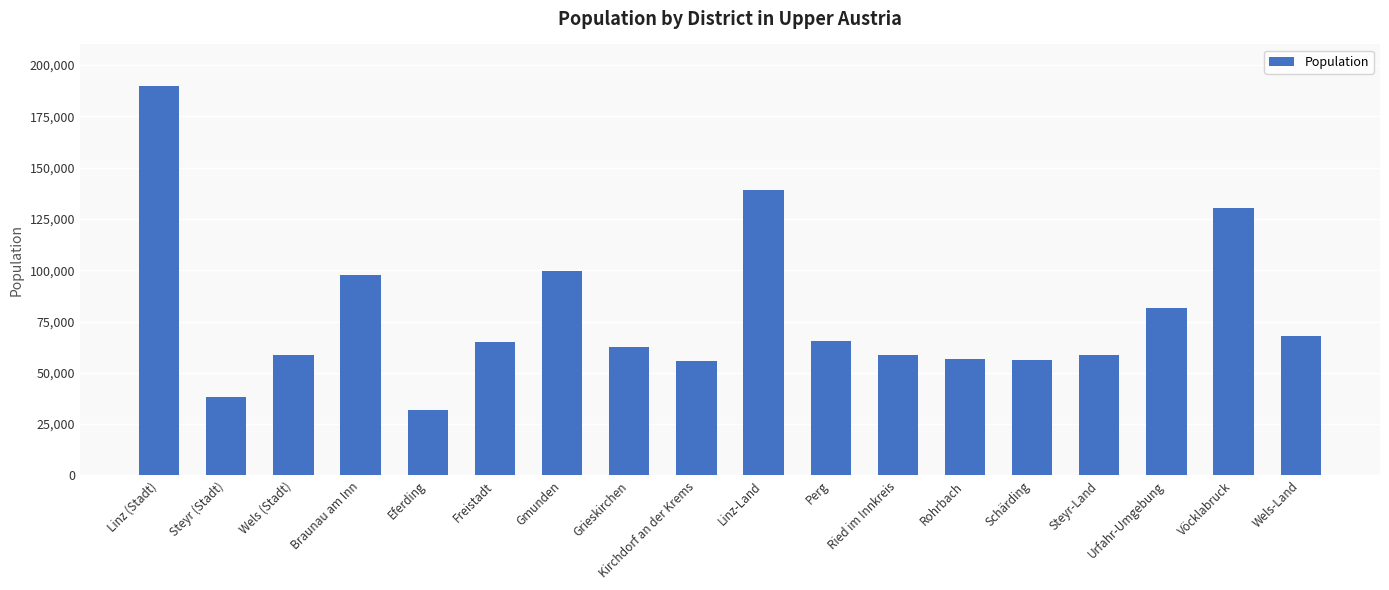

What is the greatest value displayed?

189889